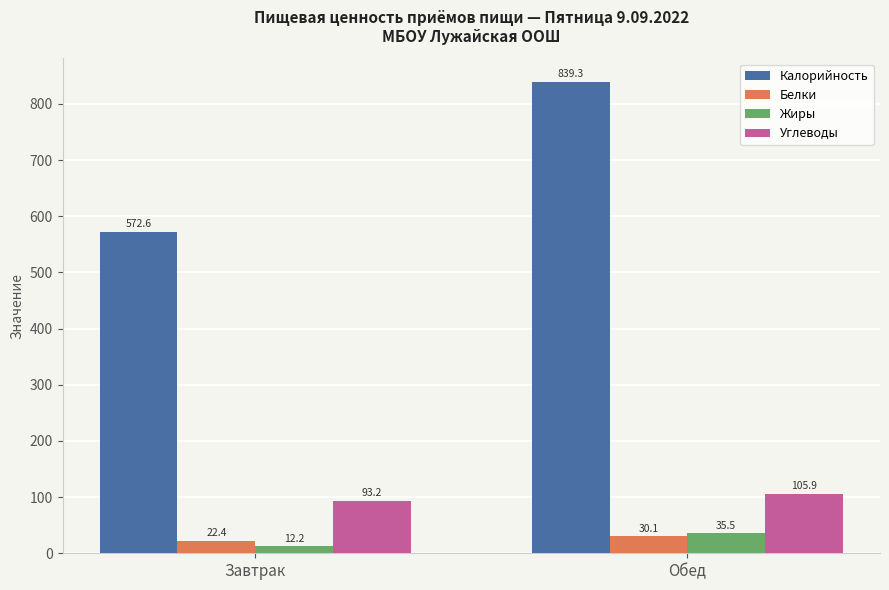

Is it true that Калорийность equals 572.6 at Завтрак?

True